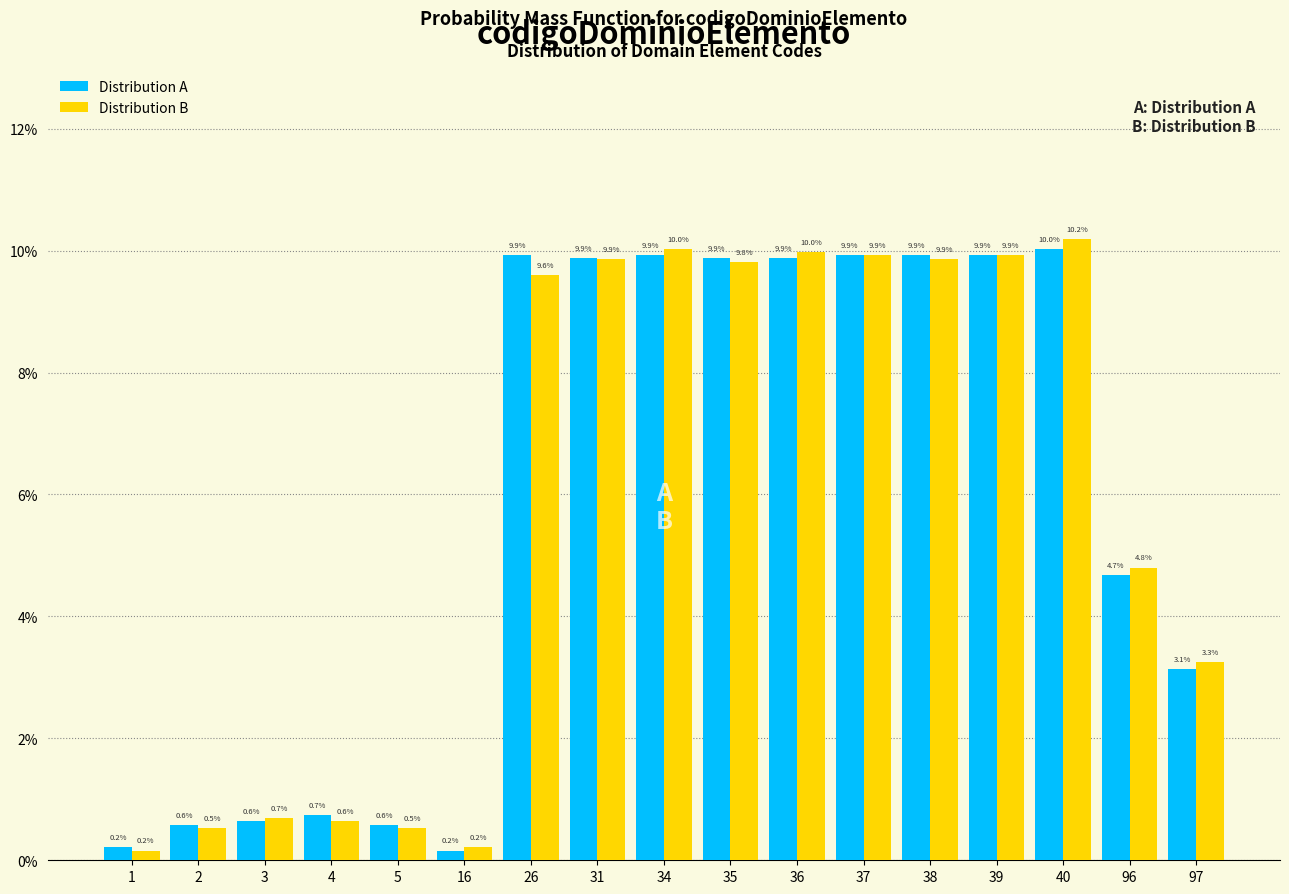

What are all the series names shown in the legend?

Distribution A, Distribution B